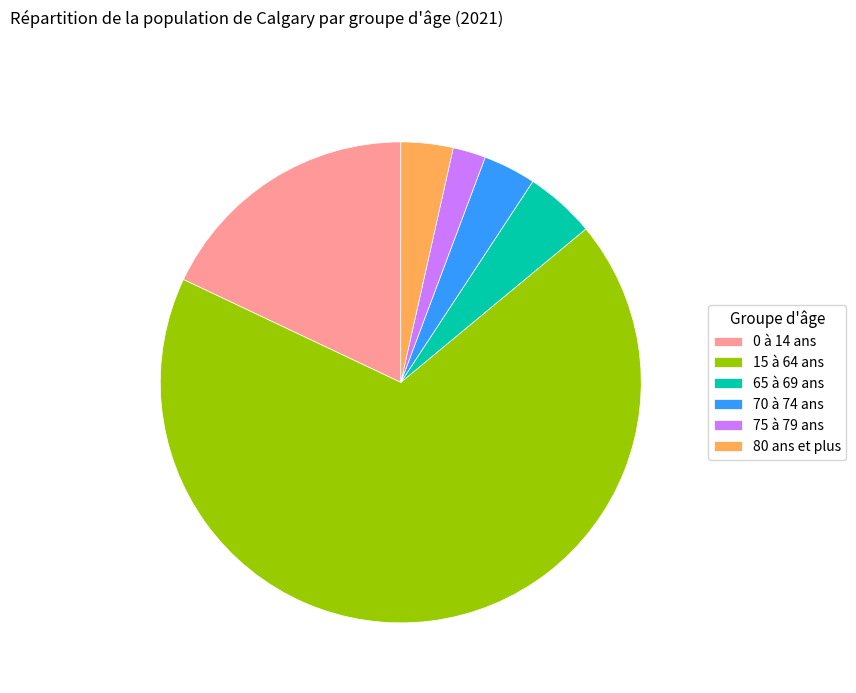

Approximately how many times larger is the value at 0 à 14 ans compared to 65 à 69 ans?

3.8